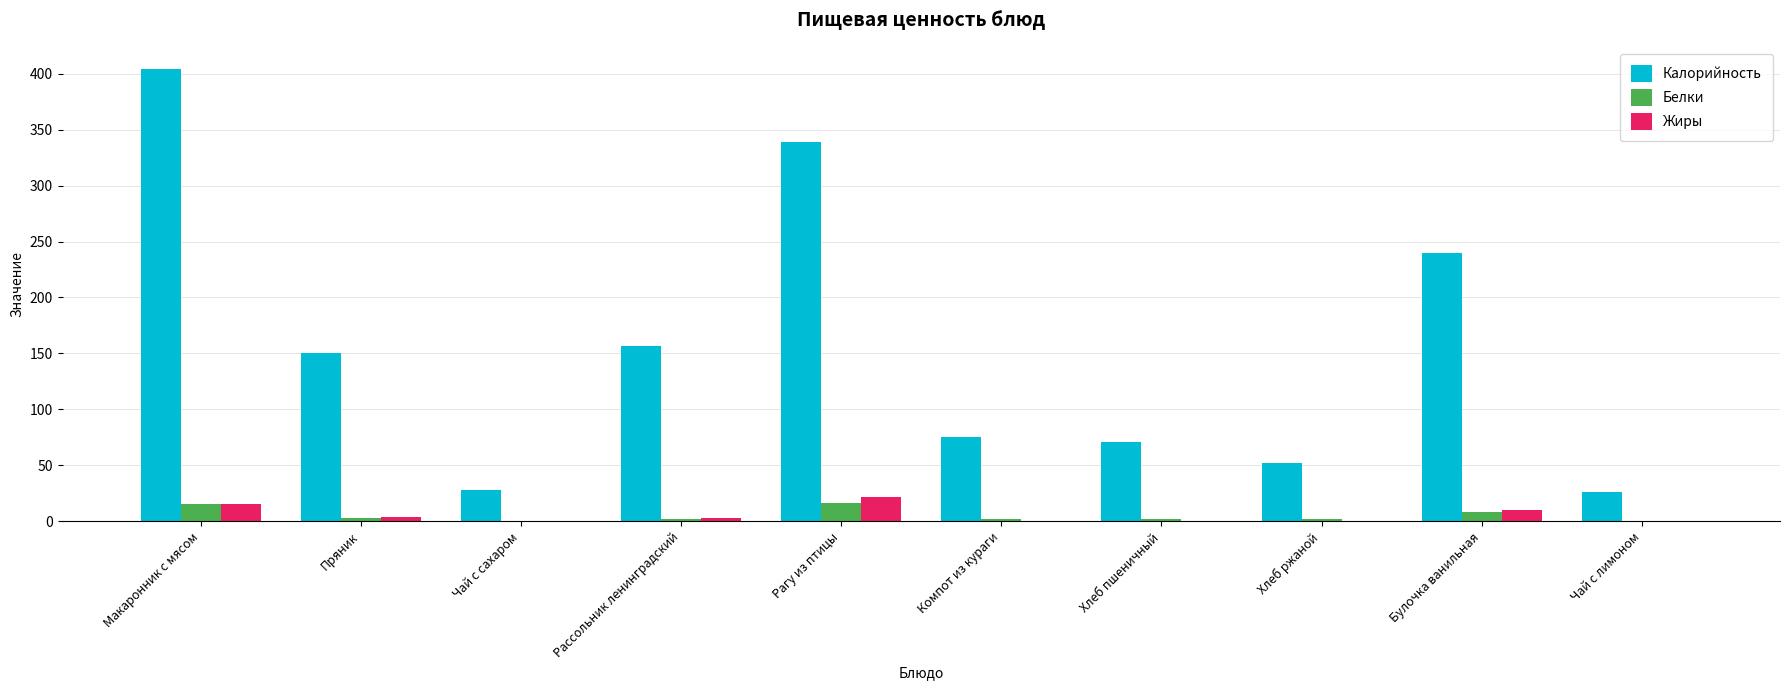

Which label corresponds to the largest value in the chart?

Макаронник с мясом